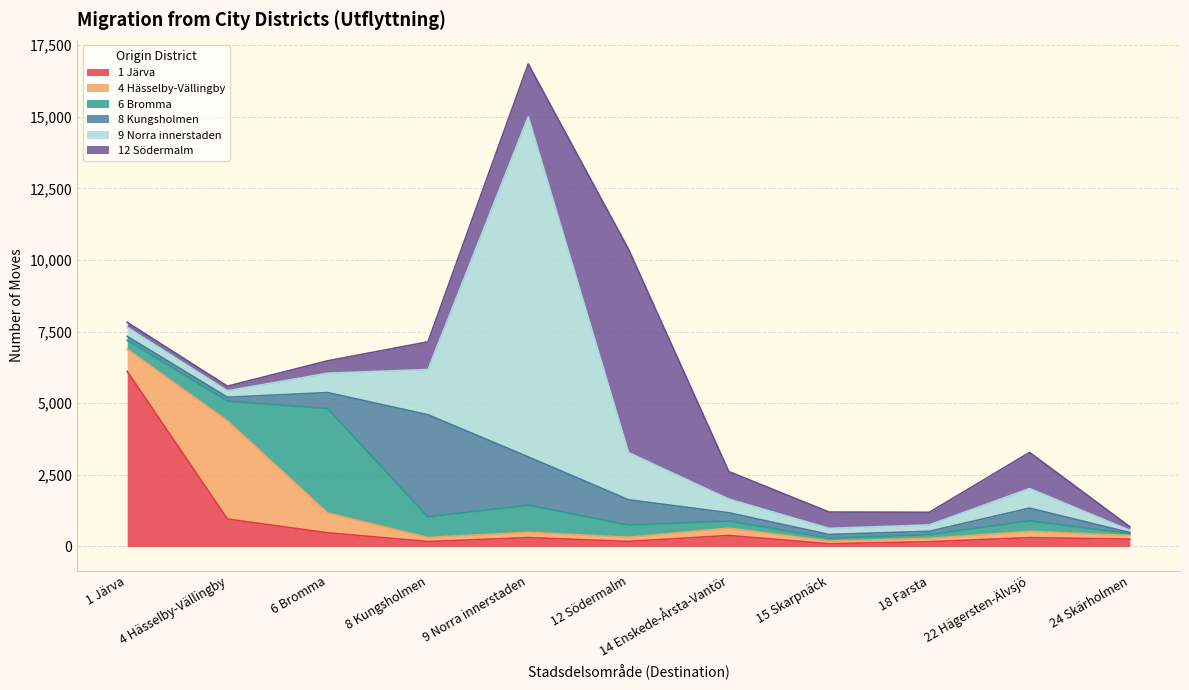

What are all the series names shown in the legend?

1 Järva, 4 Hässelby-Vällingby, 6 Bromma, 8 Kungsholmen, 9 Norra innerstaden, 12 Södermalm